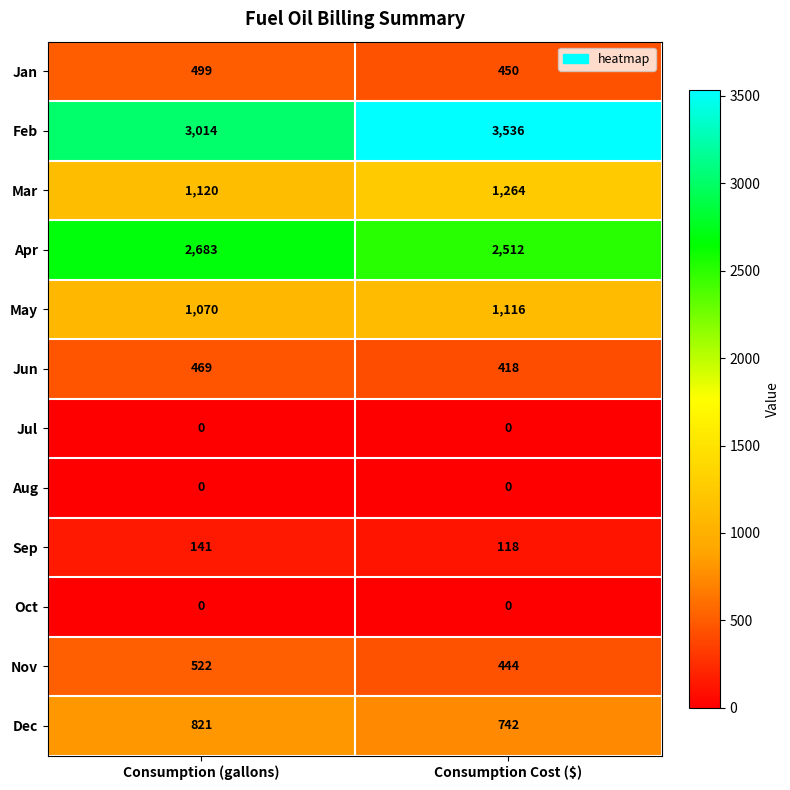

At which category is the sum across all series the highest?

Consumption Cost ($)